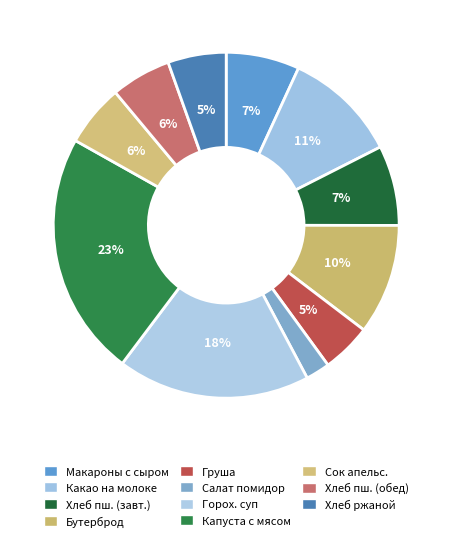

To the nearest percent, what is the difference between the largest and smallest slice percentages?

21%